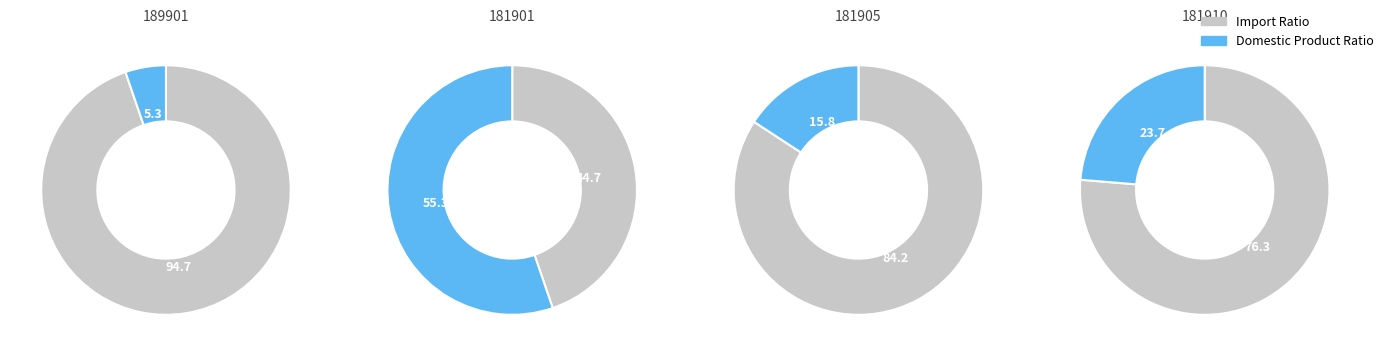

Combined, what portion of the pie is 181910 and 189901?

28.9%